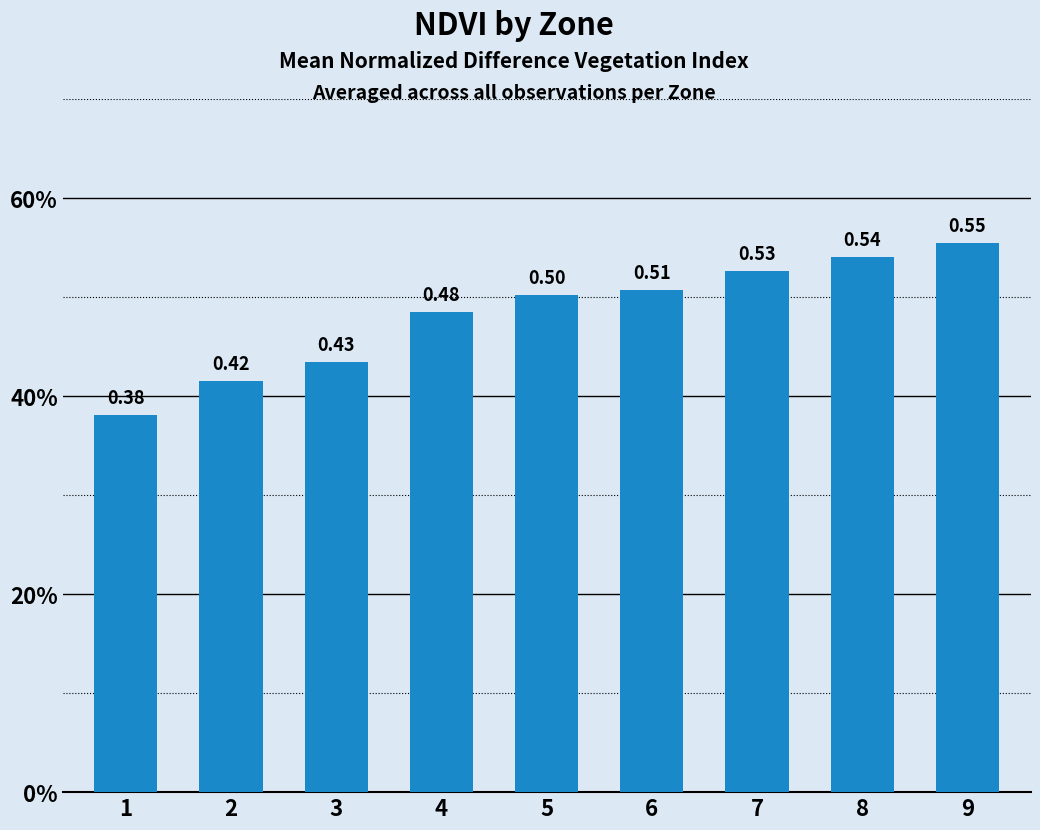

Which has a higher value, 2 or 1?

2